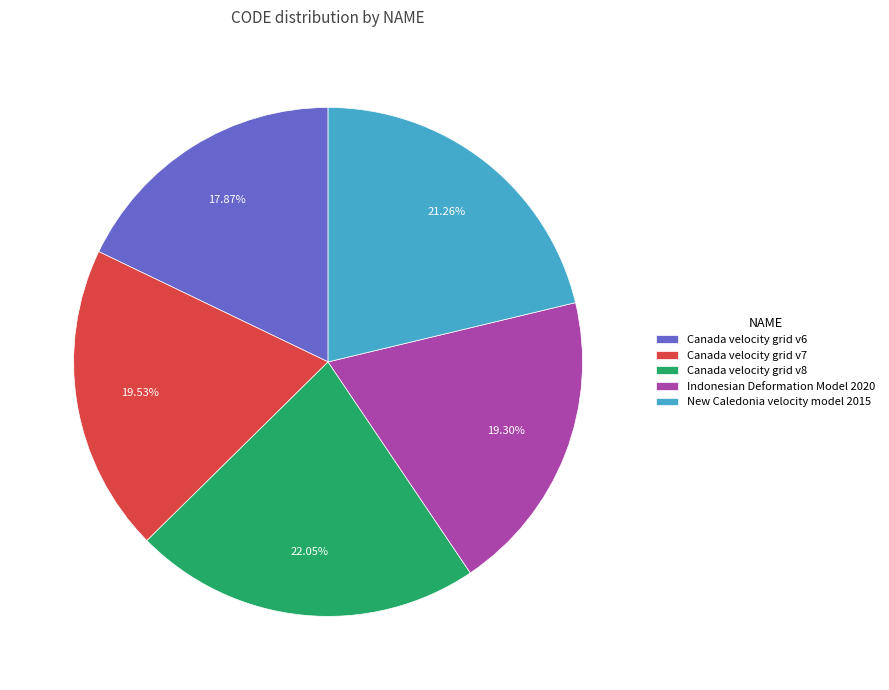

What percentage do New Caledonia velocity model 2015 and Indonesian Deformation Model 2020 together represent?

40.6%